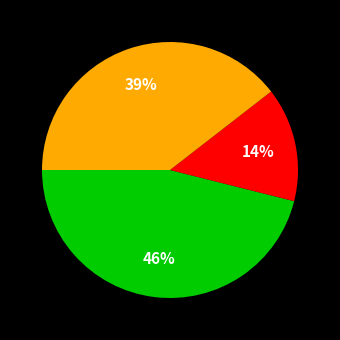

To the nearest percent, what is the difference between the largest and smallest slice percentages?

32%